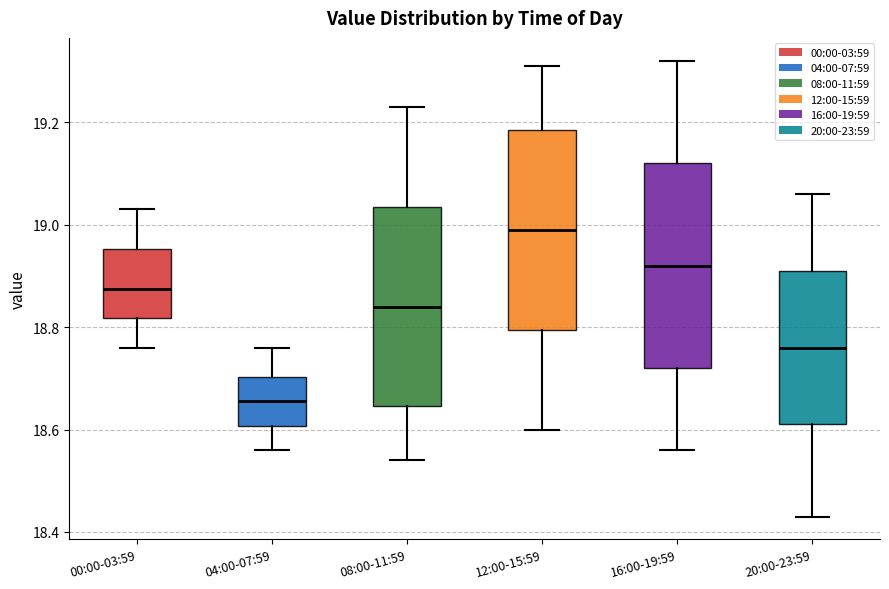

Reading left to right, transcribe this box plot: for each box, give where its median line is, the range the box spans, and where its two whiskers end, as read against the y-axis. The values are not printed on the chart, so give them approximately, as read against the axis.

00:00-03:59: median 18.88, box 18.82 to 18.96, whiskers 18.76 to 19.04
04:00-07:59: median 18.66, box 18.60 to 18.70, whiskers 18.56 to 18.76
08:00-11:59: median 18.84, box 18.64 to 19.04, whiskers 18.54 to 19.24
12:00-15:59: median 19.00, box 18.80 to 19.18, whiskers 18.60 to 19.32
16:00-19:59: median 18.92, box 18.72 to 19.12, whiskers 18.56 to 19.32
20:00-23:59: median 18.76, box 18.62 to 18.92, whiskers 18.44 to 19.06